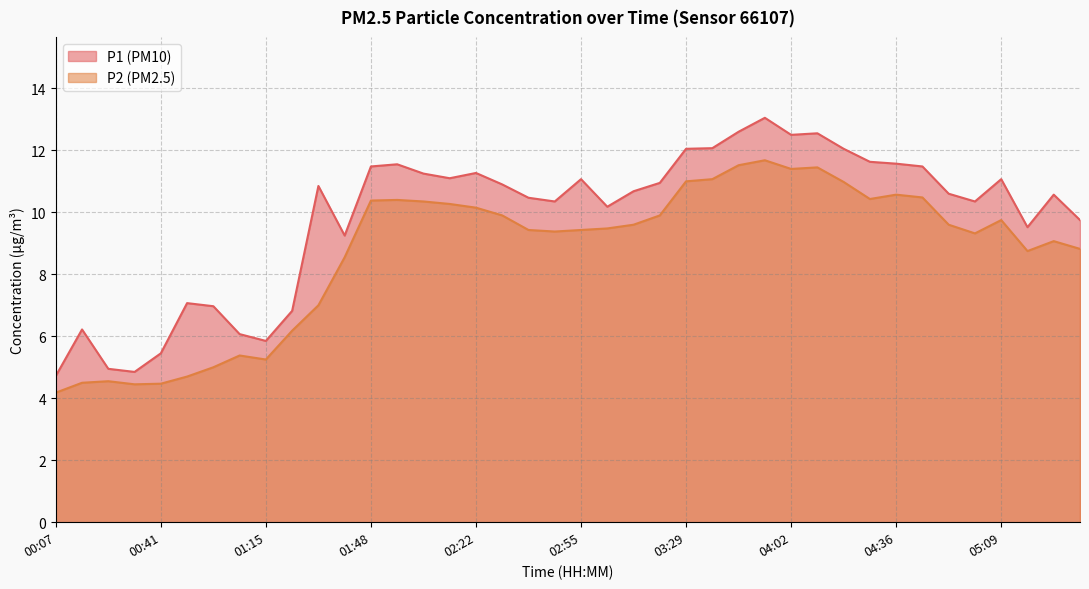

What is the minimum value for P1?

4.7